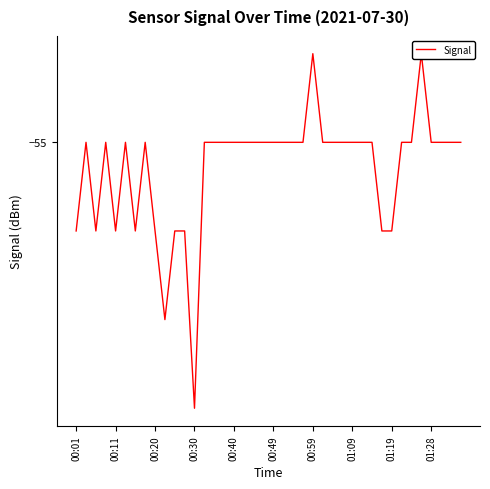

What is the difference between the second highest and second lowest values?

3